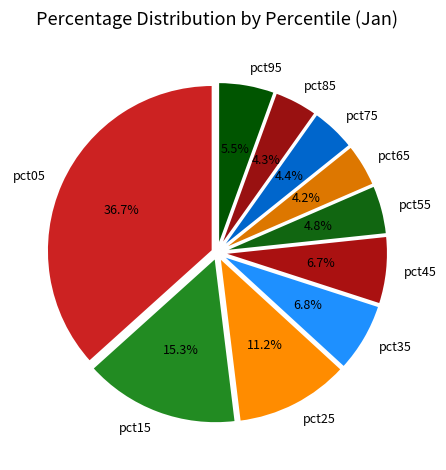

Combined, do pct75 and pct45 account for over 50%?

No